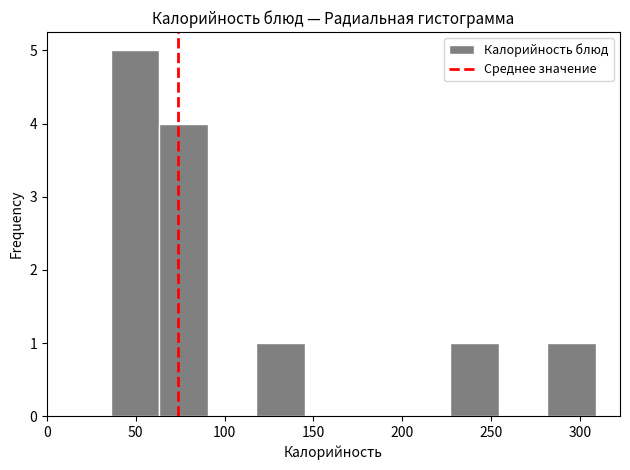

How tall is the bar that spans 65 to 90 on the x-axis? Neither the bar edges nor the heights are printed on the chart, so give them approximately, as read against the axes.

4